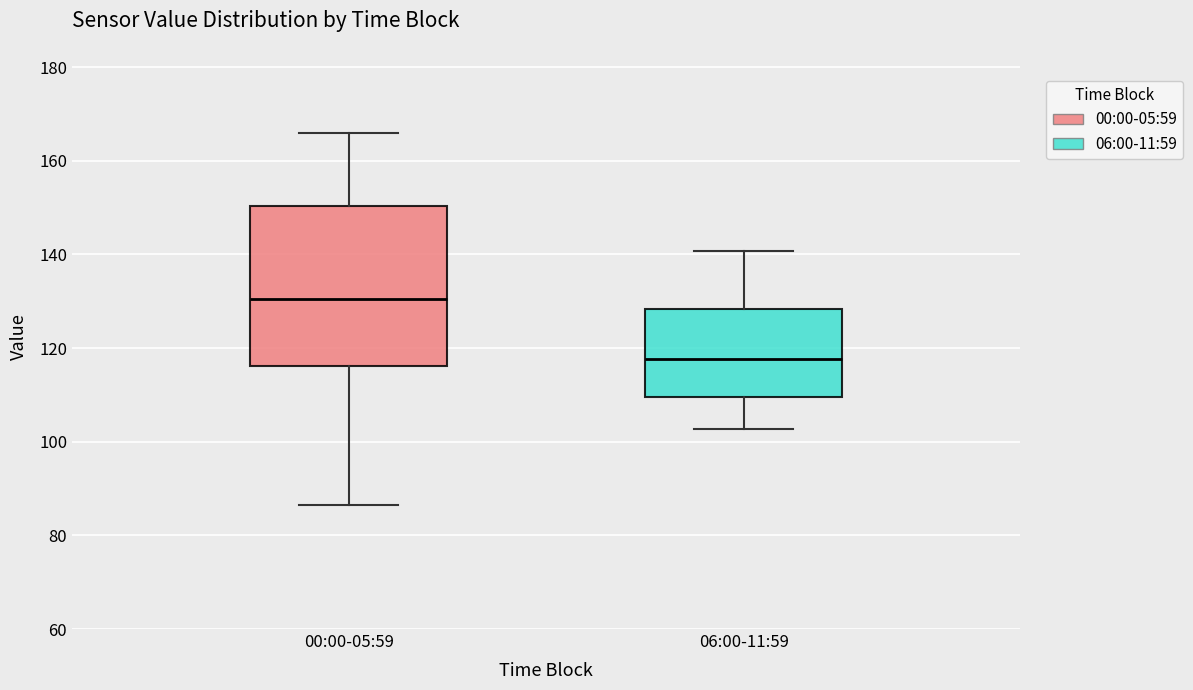

Which box's median line is the highest?

00:00-05:59